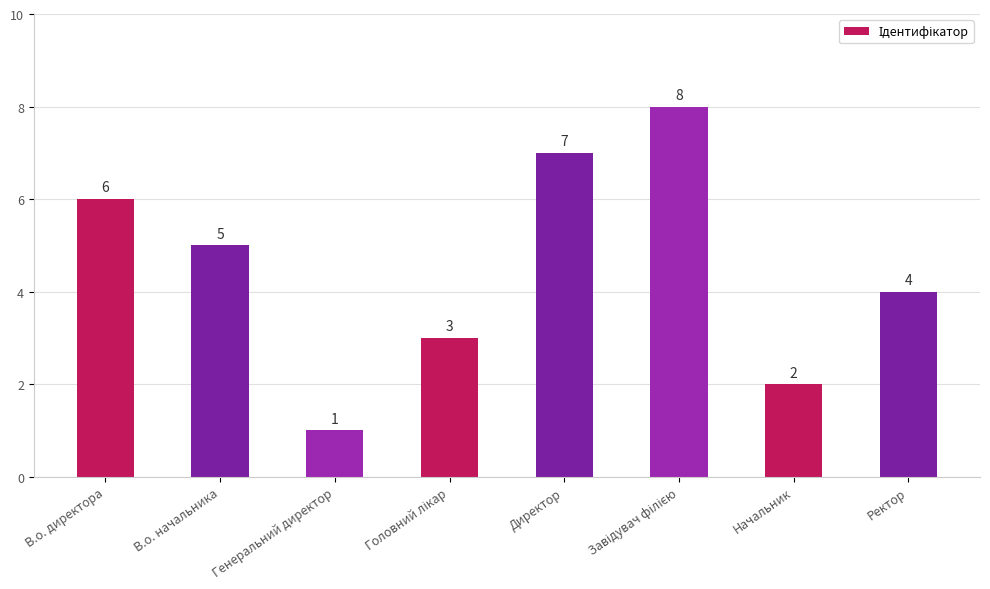

True or false: the data shows 1 at Генеральний директор.

True